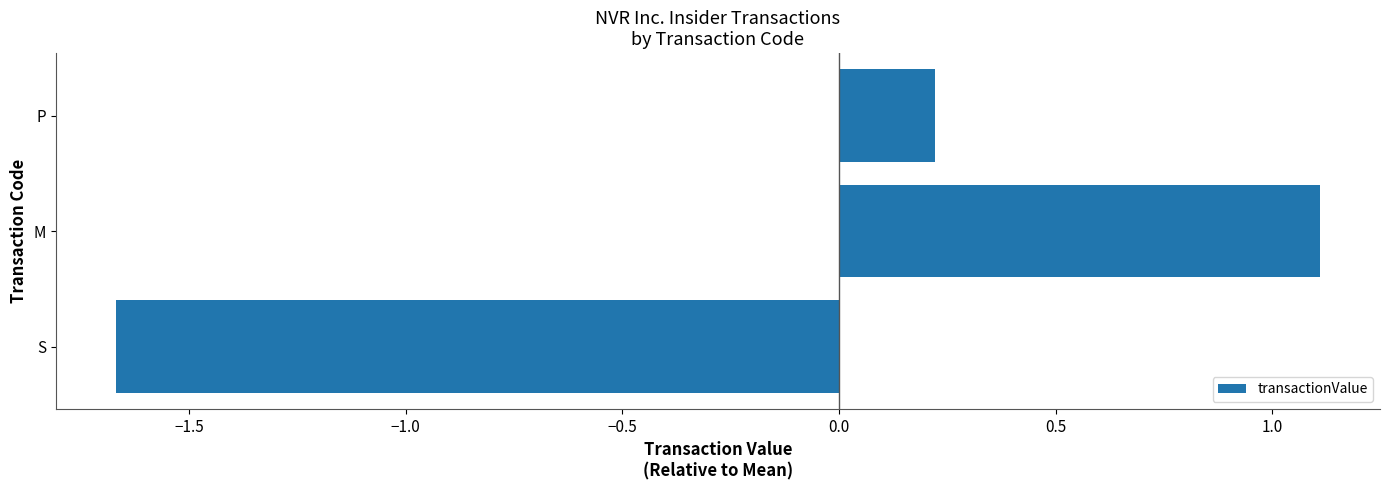

What is the change in value from M to P?

-0.9